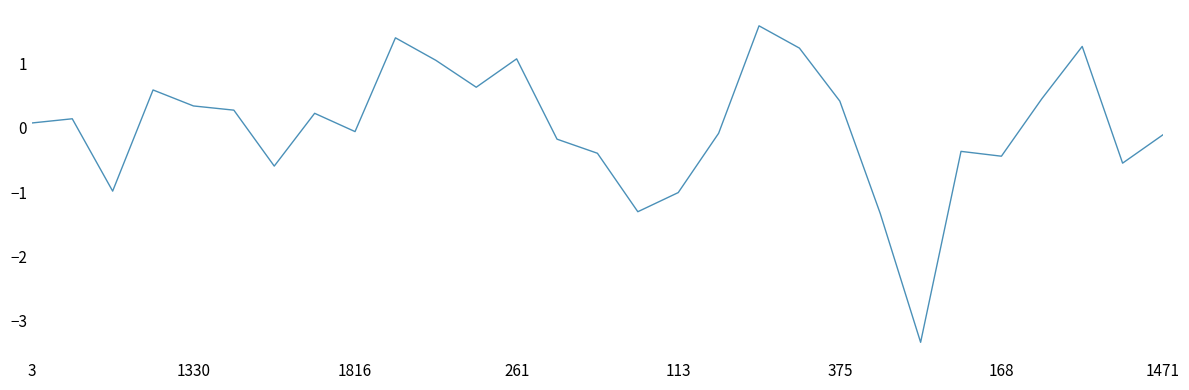

How many distinct data groups are displayed?

1